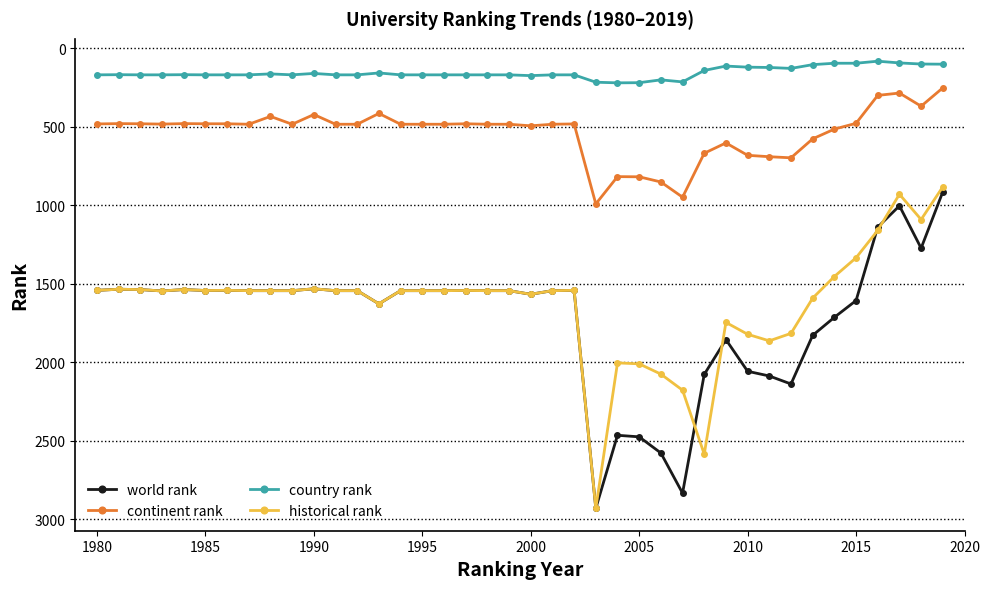

What is the smallest value displayed?

81.0